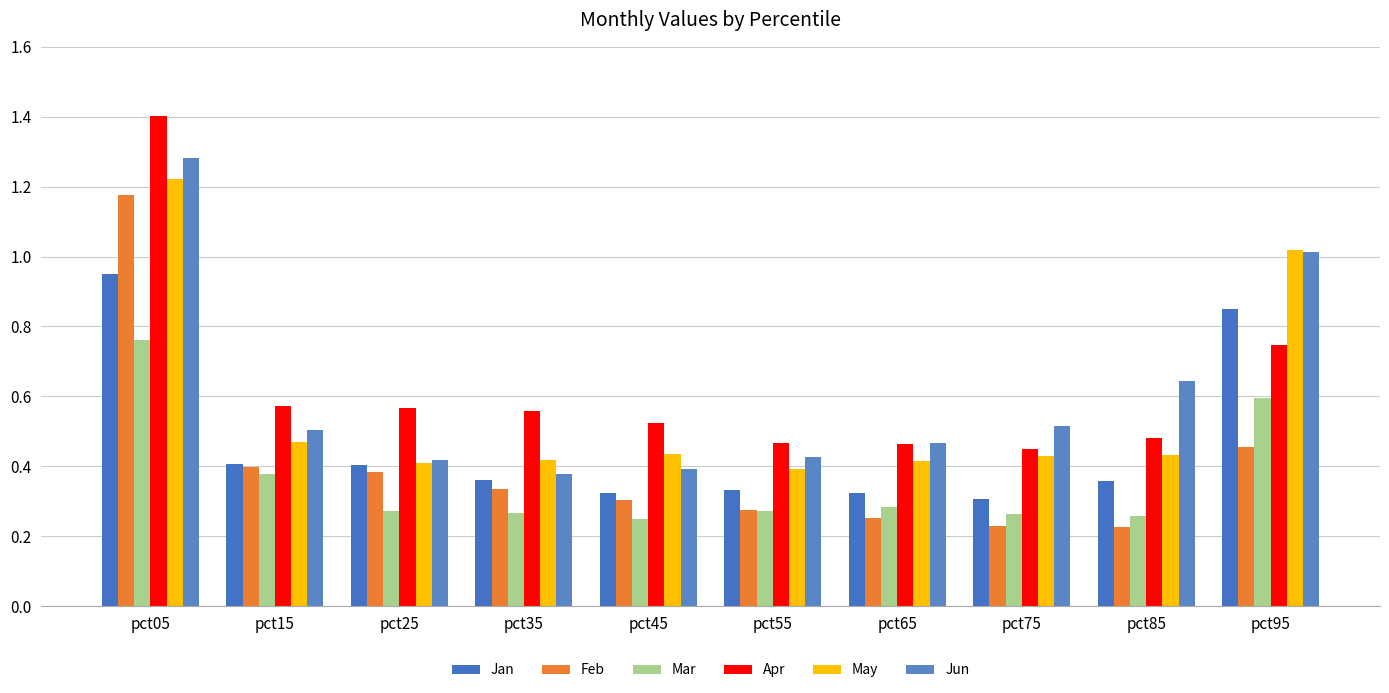

At which label does May reach its peak?

pct05